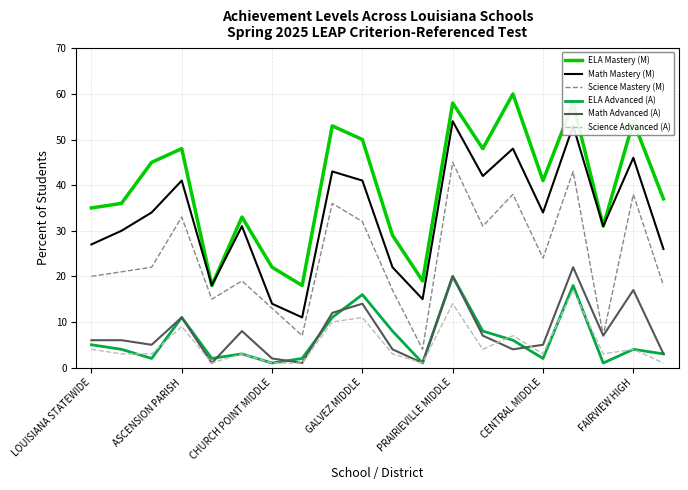

Which series ends up on top after the final intersection of Science Advanced (A) and Math Advanced (A)?

Math Advanced (A)